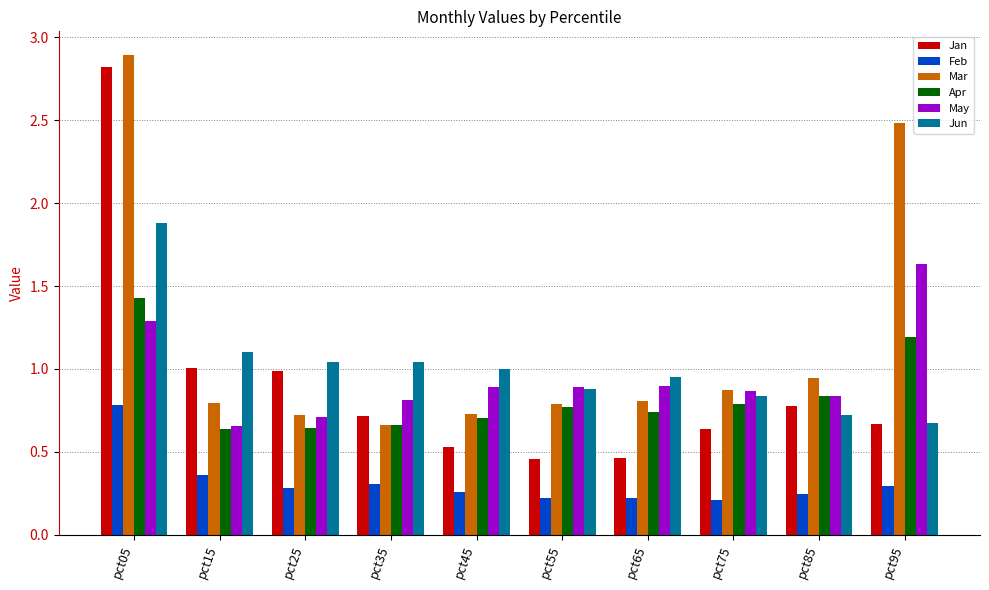

Count the number of categories in the chart.

10